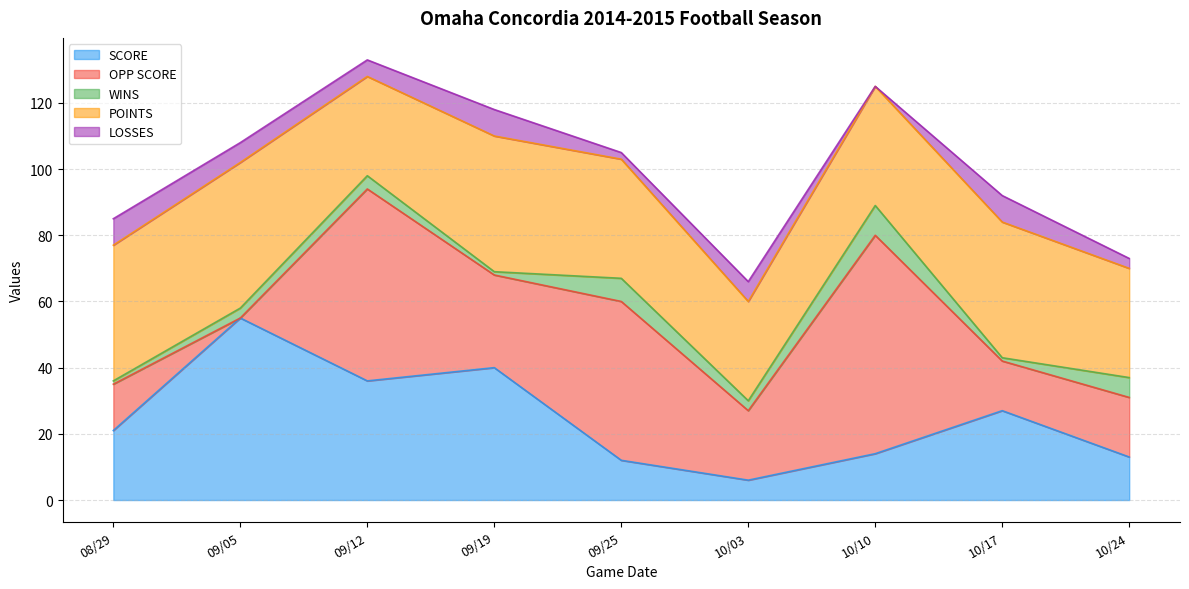

How many interior local valleys does the OPP SCORE series have?

4